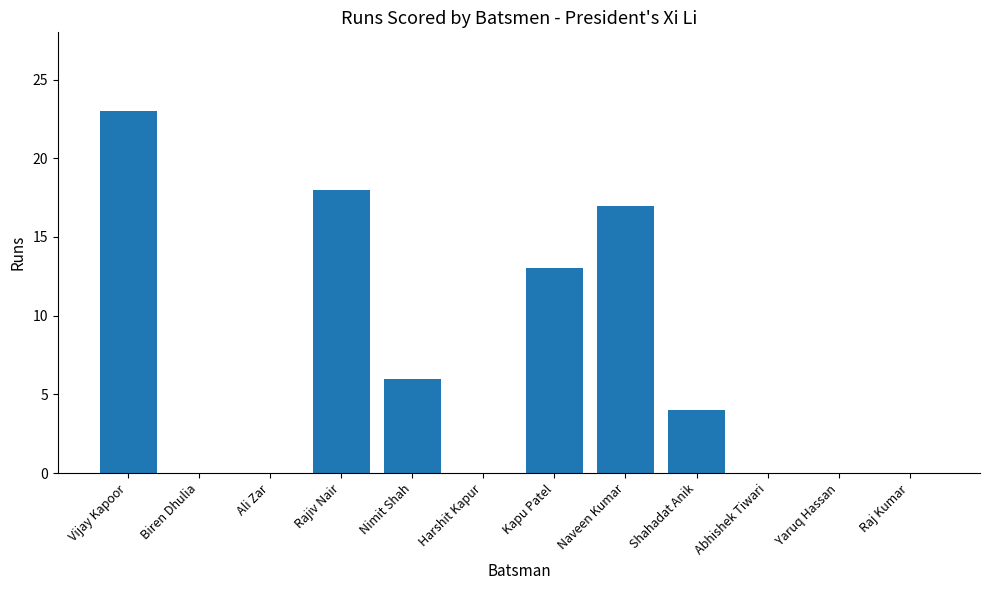

True or false: the data shows 18 at Rajiv Nair.

True